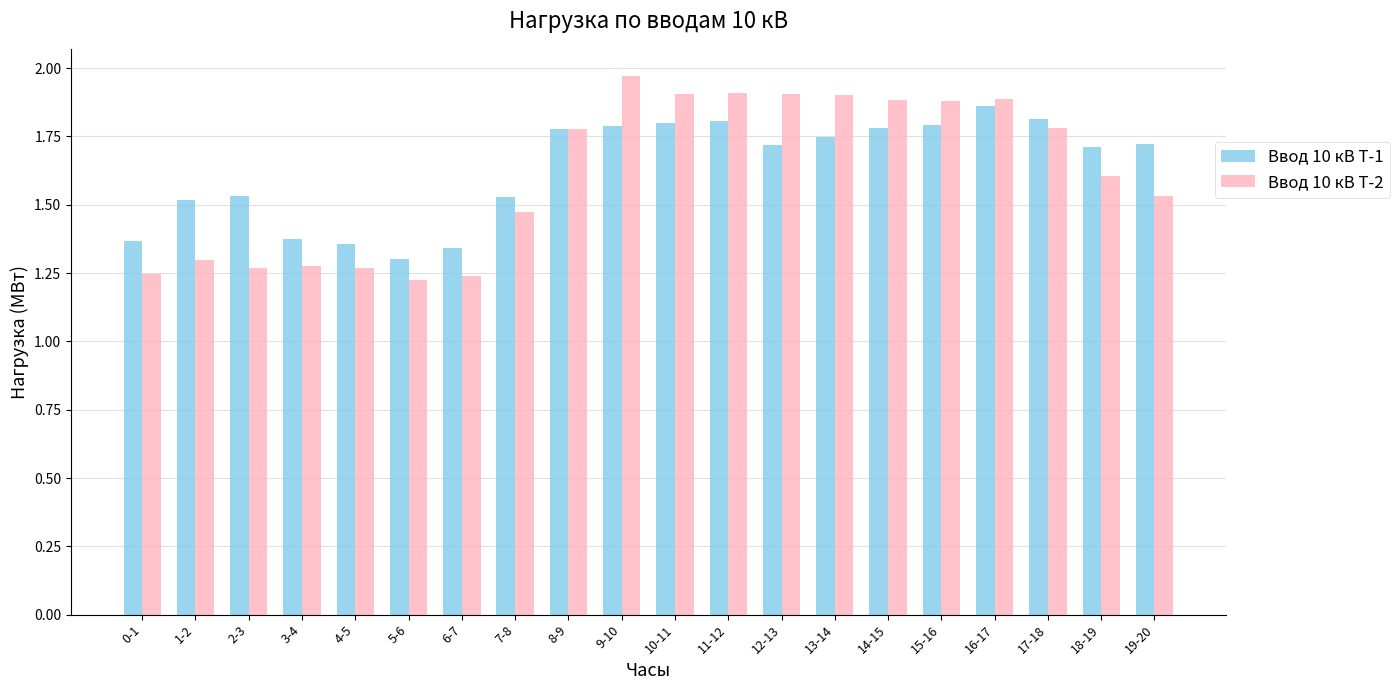

At 11-12, list the series in order from largest to smallest.

Ввод 10 кВ Т-2, Ввод 10 кВ Т-1